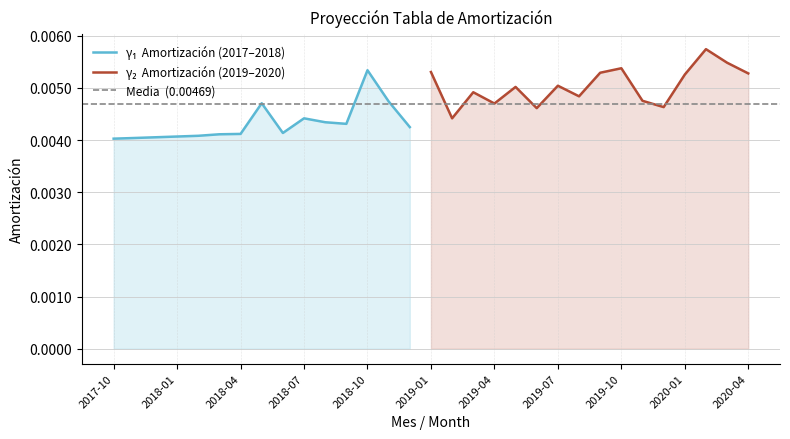

What is the sum of all values?

0.1